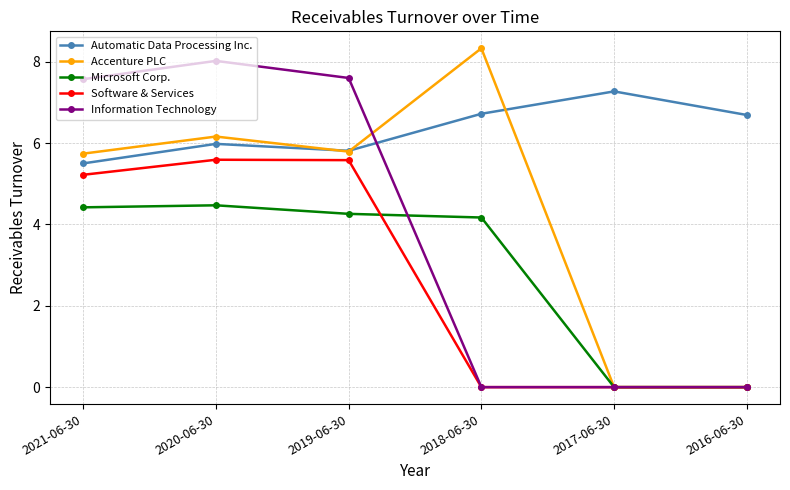

Reading right to left, list all the values displayed in this chart.

Automatic Data Processing Inc.: 2016-06-30=6.7	2017-06-30=7.3	2018-06-30=6.7	2019-06-30=5.8	2020-06-30=6.0	2021-06-30=5.5
Accenture PLC: 2016-06-30=0.0	2017-06-30=0.0	2018-06-30=8.3	2019-06-30=5.8	2020-06-30=6.2	2021-06-30=5.7
Microsoft Corp.: 2016-06-30=0.0	2017-06-30=0.0	2018-06-30=4.2	2019-06-30=4.3	2020-06-30=4.5	2021-06-30=4.4
Software & Services: 2016-06-30=0.0	2017-06-30=0.0	2018-06-30=0.0	2019-06-30=5.6	2020-06-30=5.6	2021-06-30=5.2
Information Technology: 2016-06-30=0.0	2017-06-30=0.0	2018-06-30=0.0	2019-06-30=7.6	2020-06-30=8.0	2021-06-30=7.6